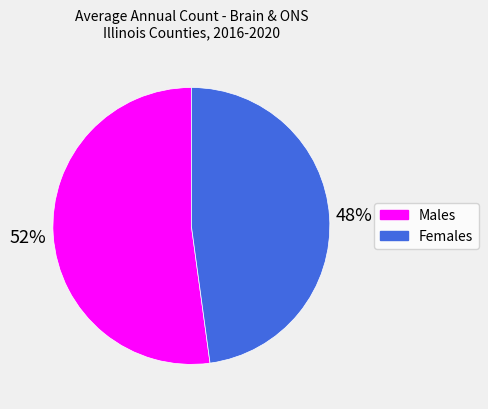

Between Males and Females, which is larger?

Males